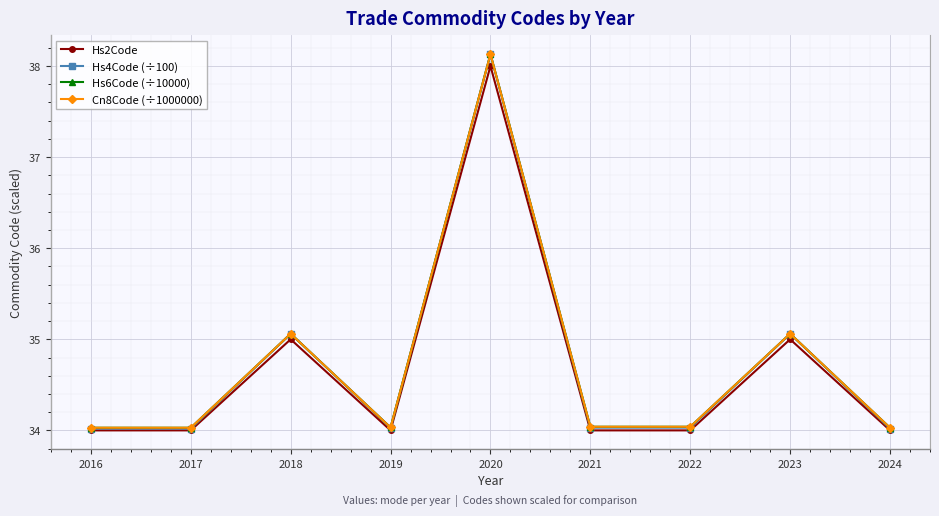

True or false: Hs2Code has a value of 17.8 at 2022.

False